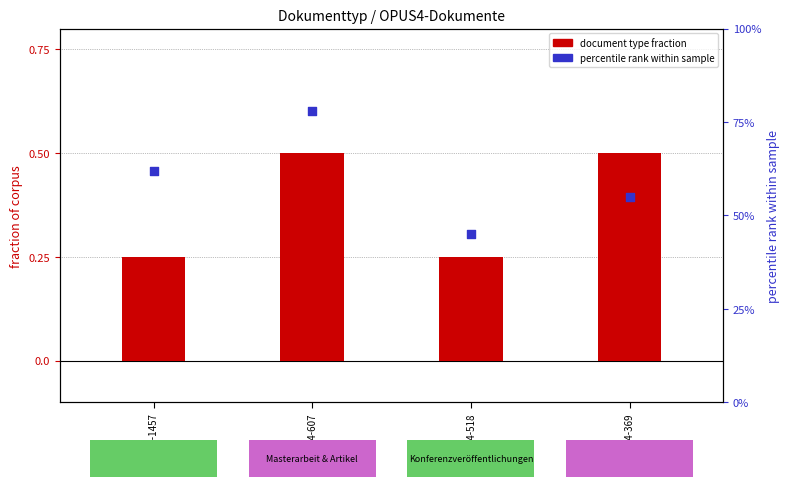

What is the total value across all series at OPUS4-607?

78.5